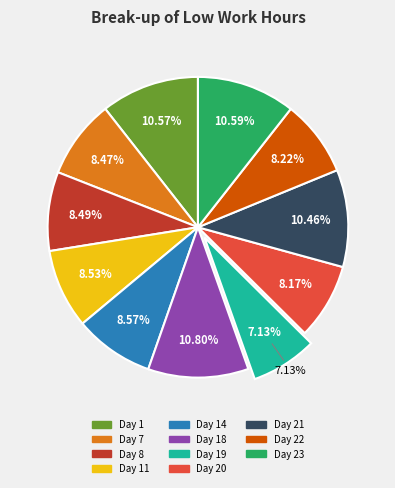

Rank the categories by value from highest to lowest.

Day 18, Day 23, Day 1, Day 21, Day 14, Day 11, Day 8, Day 7, Day 22, Day 20, Day 19